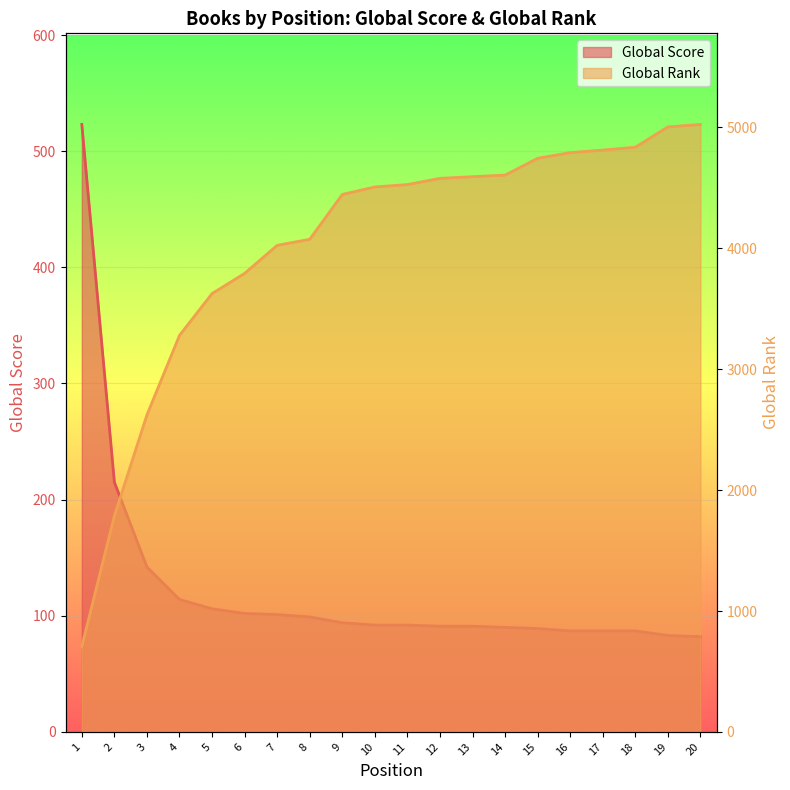

Reading left to right, transcribe all the data shown in this chart.

Global Score: 1=523	2=215	3=142	4=114	5=106	6=102	7=101	8=99	9=94	10=92	11=92	12=91	13=91	14=90	15=89	16=87	17=87	18=87	19=83	20=82
Global Rank: 1=706	2=1788	3=2622	4=3280	5=3626	6=3793	7=4025	8=4075	9=4446	10=4508	11=4528	12=4579	13=4593	14=4606	15=4745	16=4792	17=4813	18=4837	19=5005	20=5025